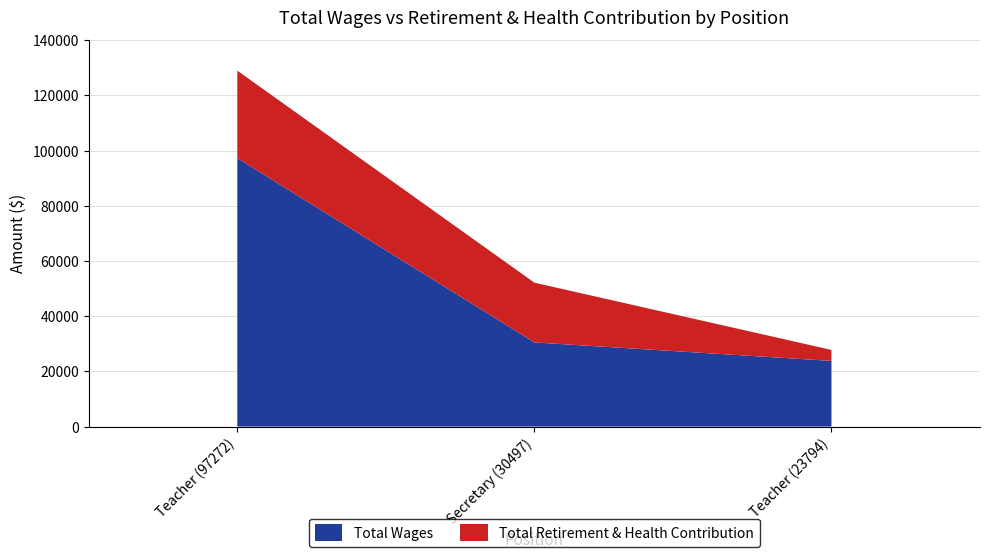

Reading left to right, what are all the values shown in this chart?

Total Wages: 97272	30497	23794
Total Retirement & Health Contribution: 31712	21651	3978